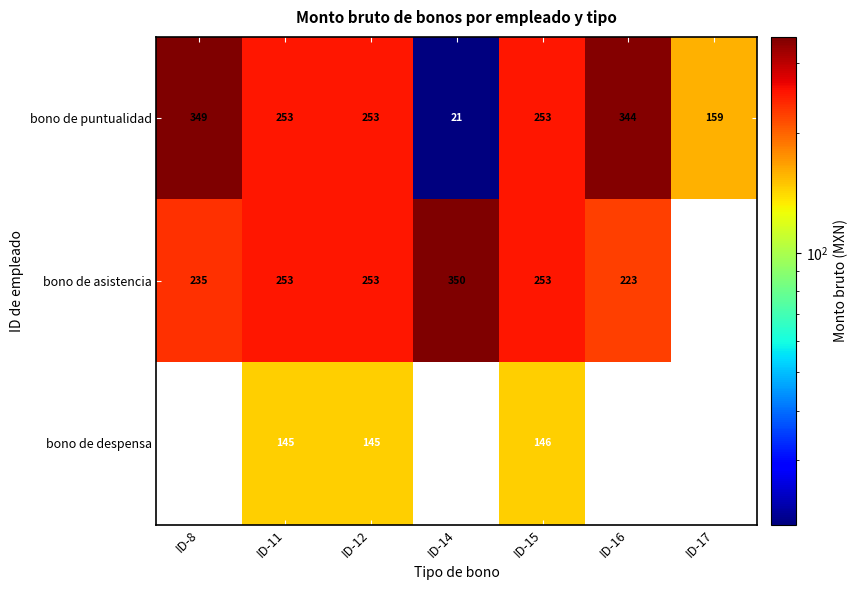

The bono de asistencia series shows 235 at ID-8. True or false?

True